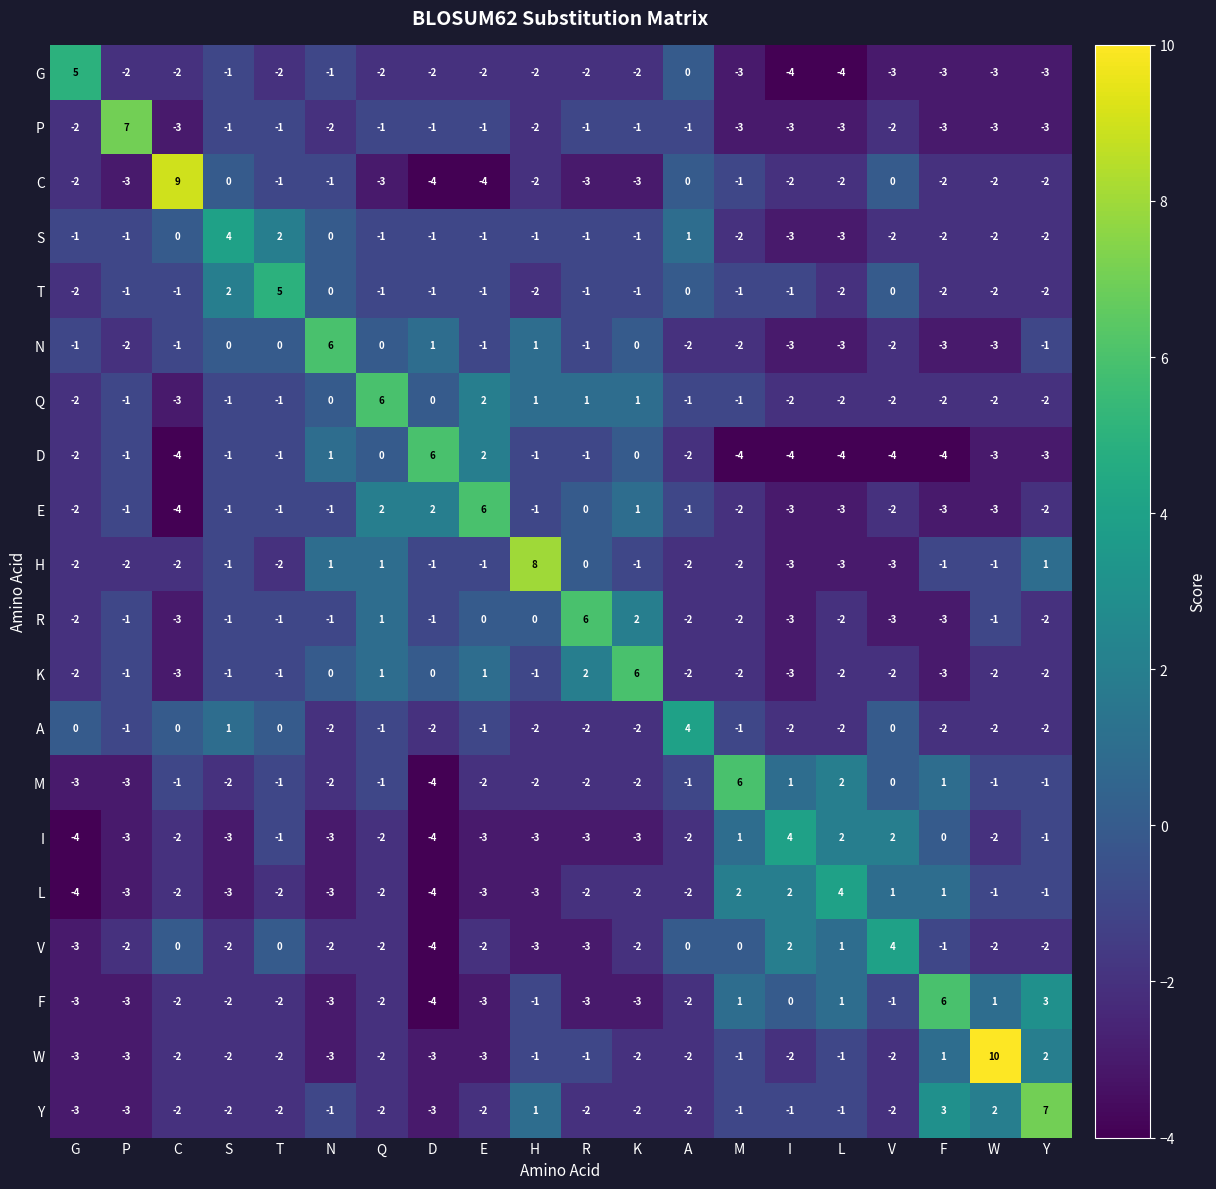

How many distinct data groups are displayed?

20